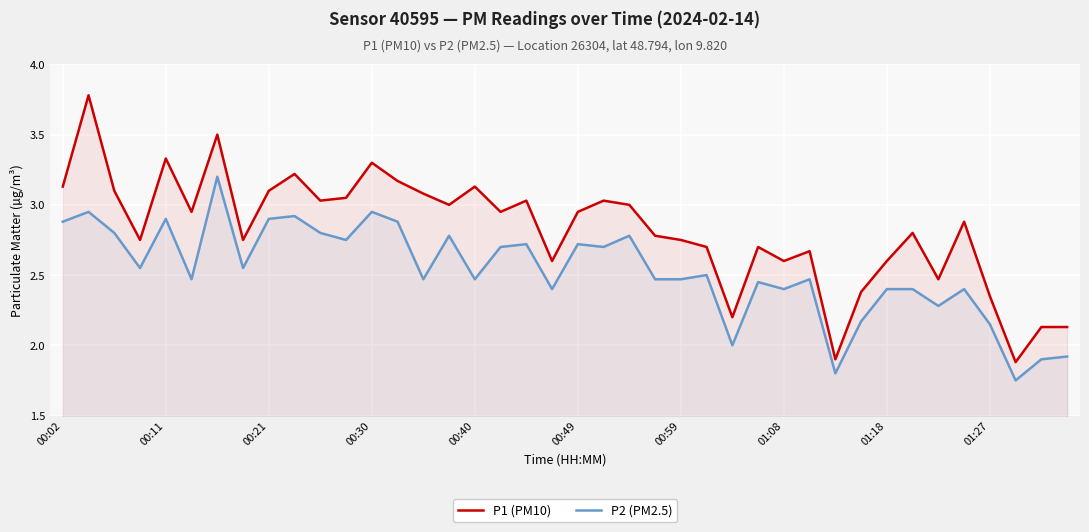

True or false: P1 (PM10) and P2 (PM2.5) cross at least once.

False